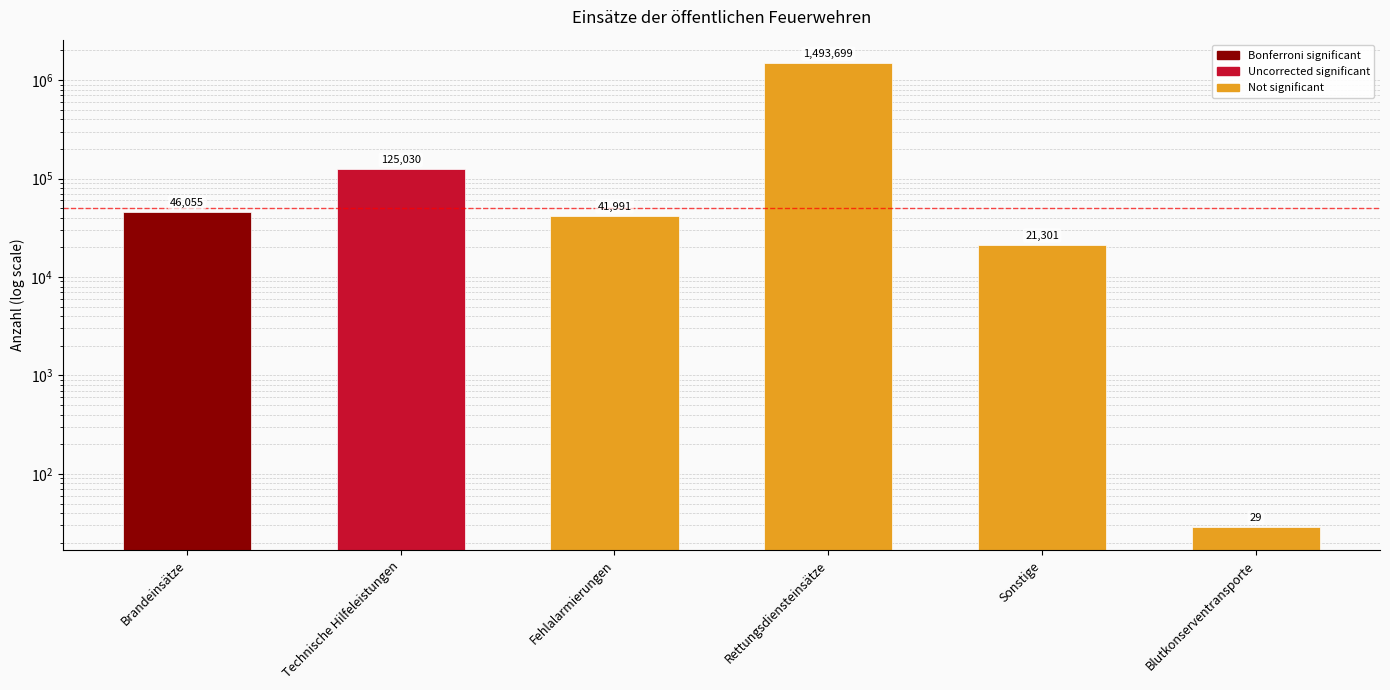

How many bars are there in total?

6